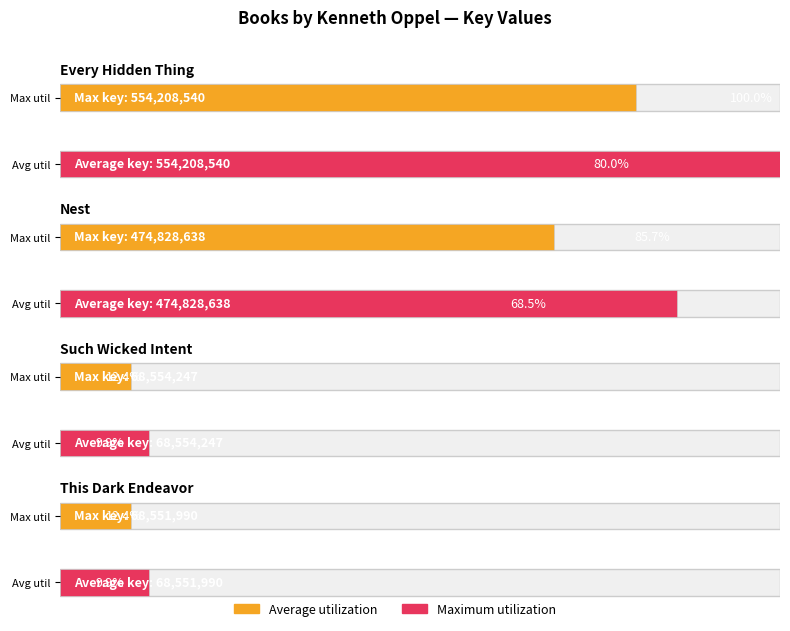

How many bars are there in total?

8